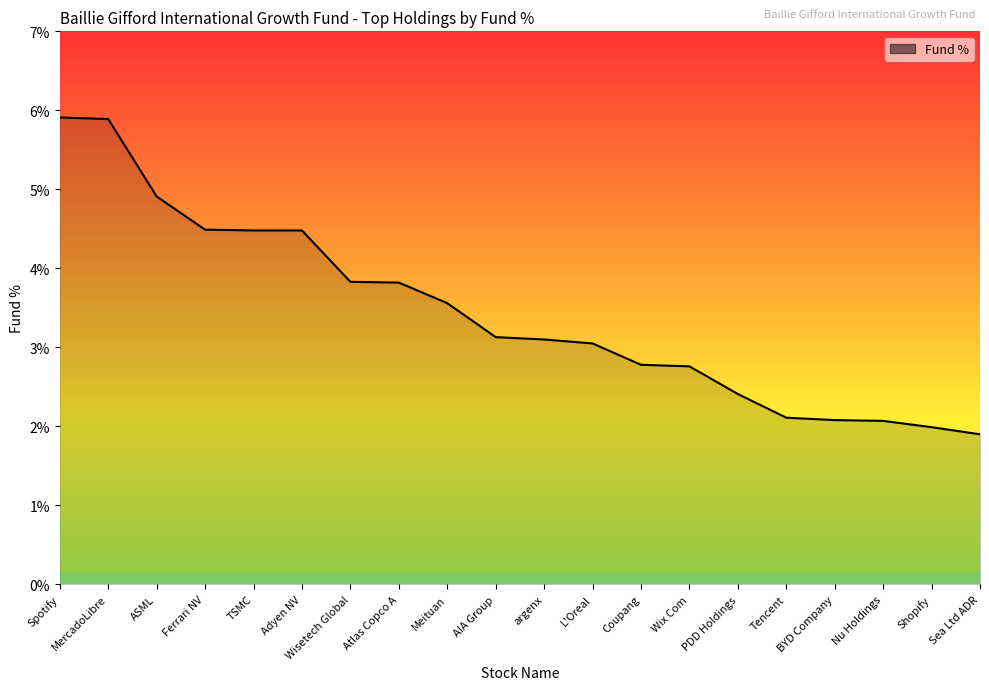

What is the maximum value shown in the chart?

5.9